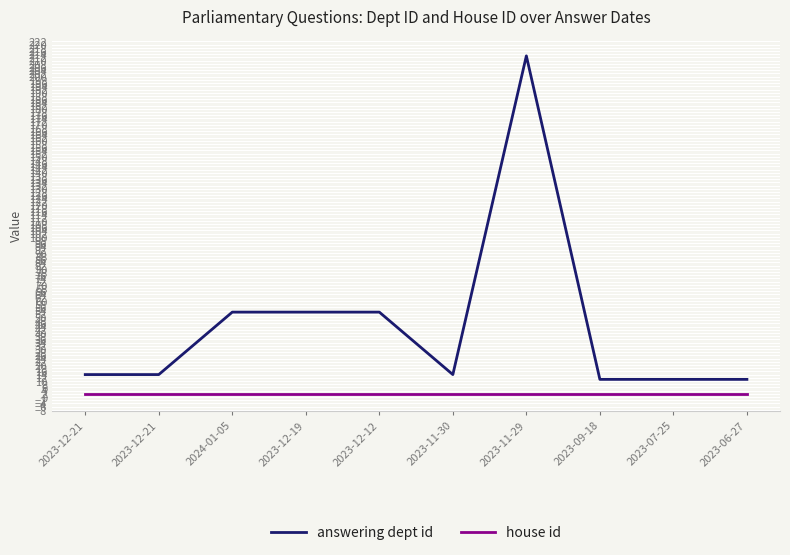

Where is the first local minimum for answering dept id?

2023-11-30